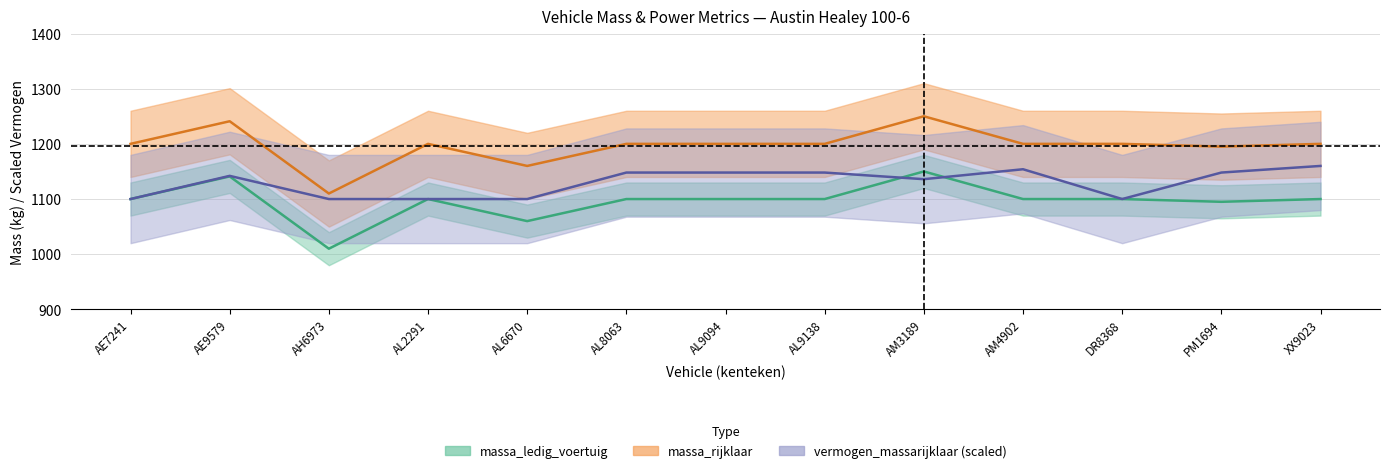

What position from the left is AE7241?

1